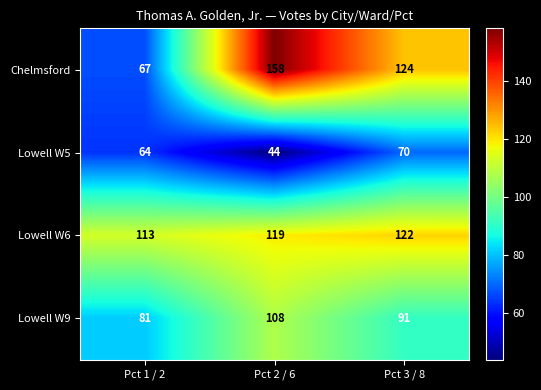

Between Pct 2 / 6 and Pct 3 / 8, which series saw the biggest shift?

Chelmsford